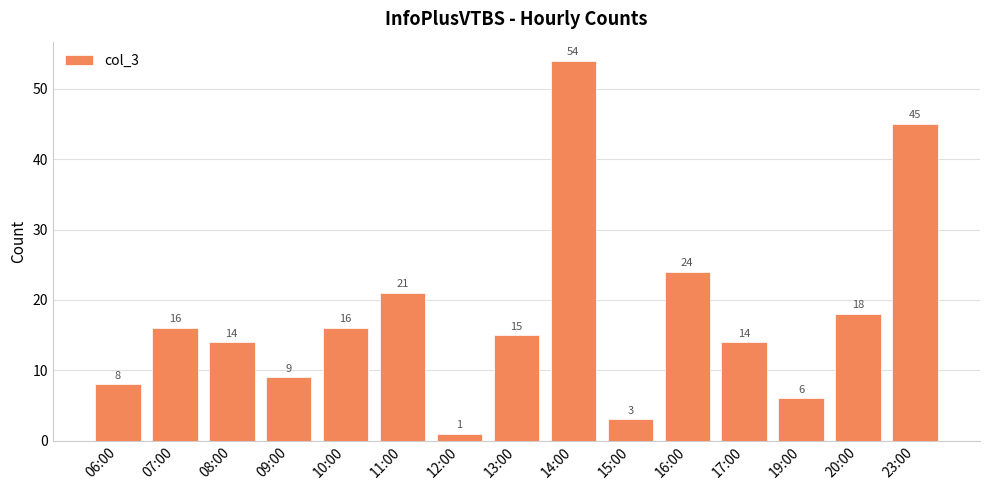

Reading left to right, what are all the values shown in this chart?

06:00=8	07:00=16	08:00=14	09:00=9	10:00=16	11:00=21	12:00=1	13:00=15	14:00=54	15:00=3	16:00=24	17:00=14	19:00=6	20:00=18	23:00=45